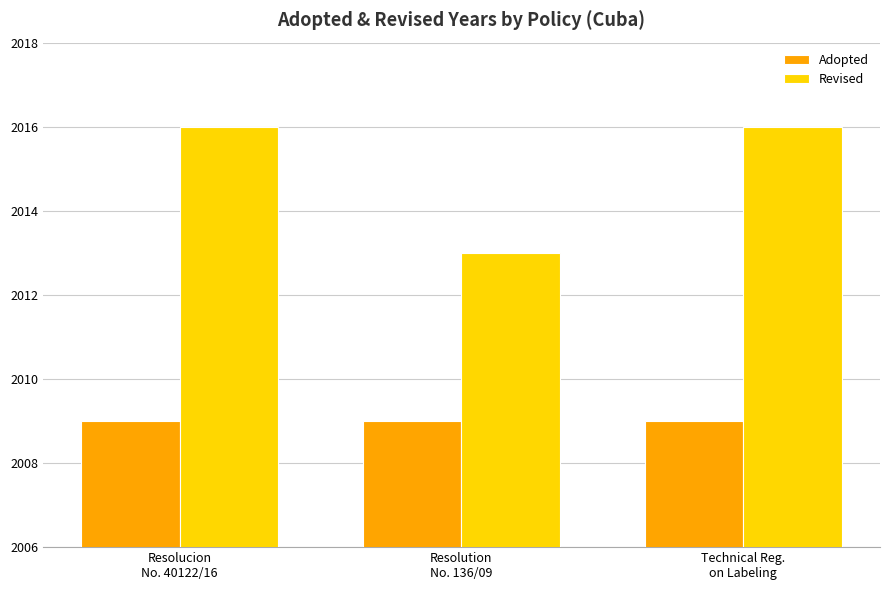

Which series has the widest spread of values?

Revised